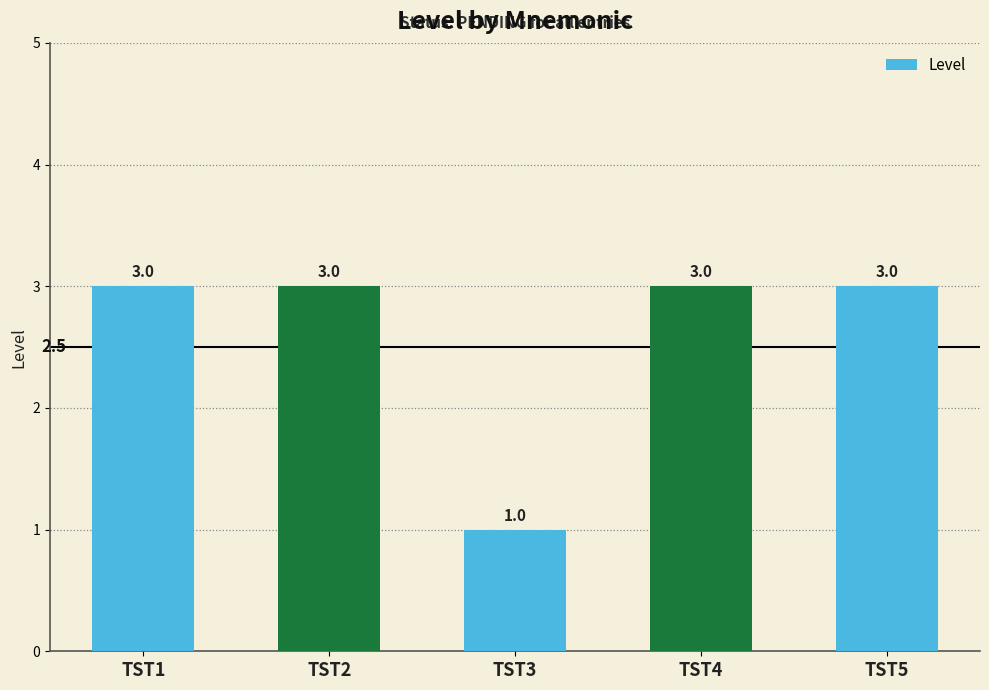

True or false: the data shows 1 at TST3.

True